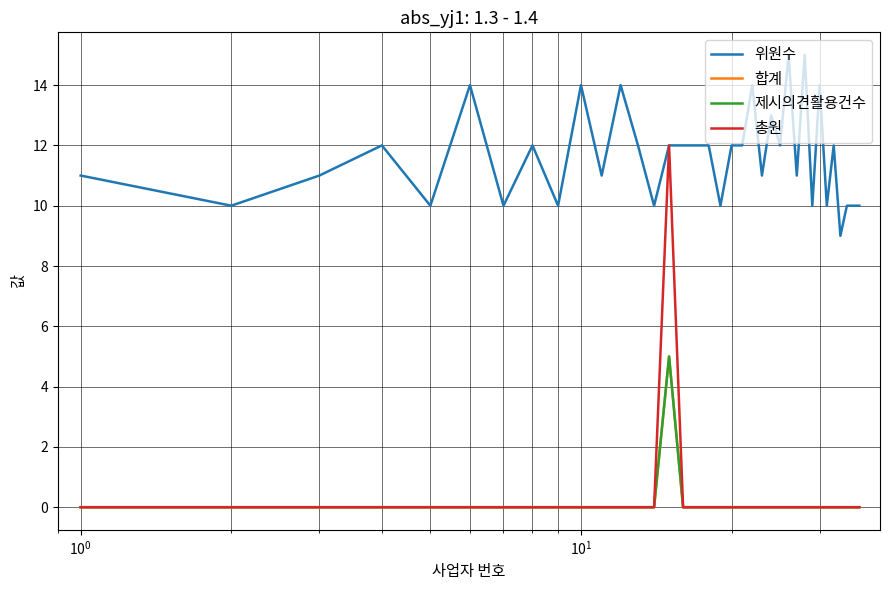

True or false: 제시의견활용건수 and 총원 cross at least once.

False